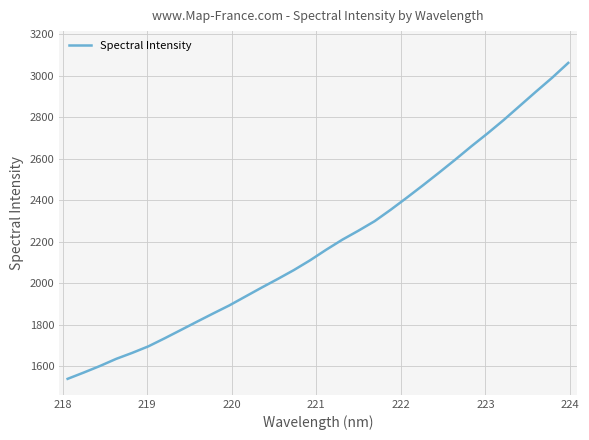

What is the difference between the maximum and minimum values?

1521.4